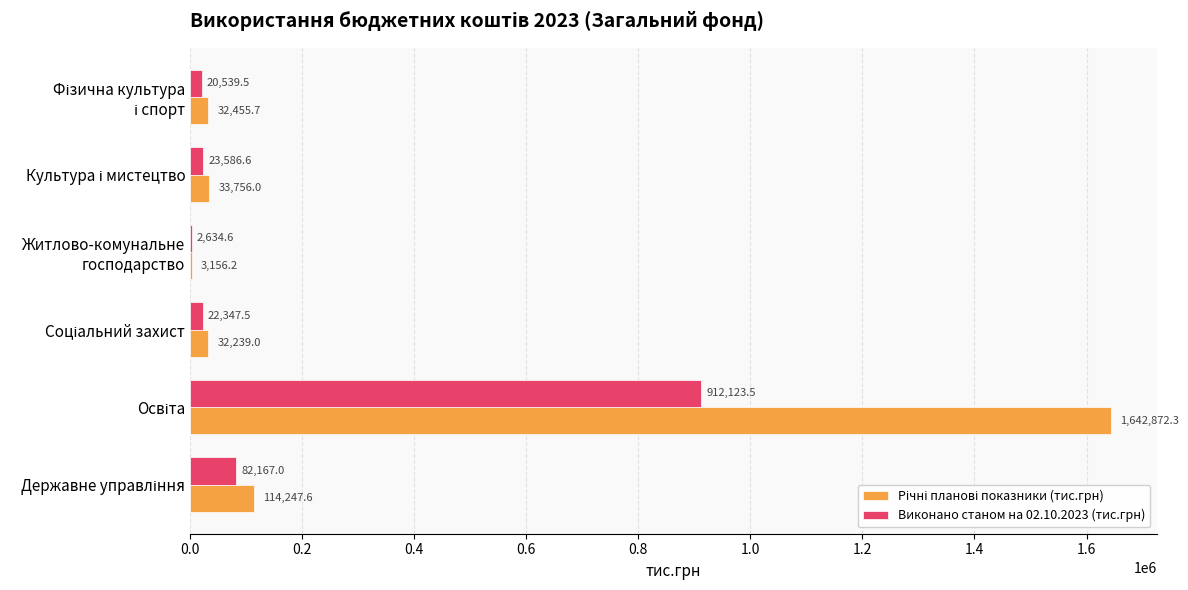

What is the sum of all Виконано станом на 02.10.2023 (тис.грн) values?

1063398.7